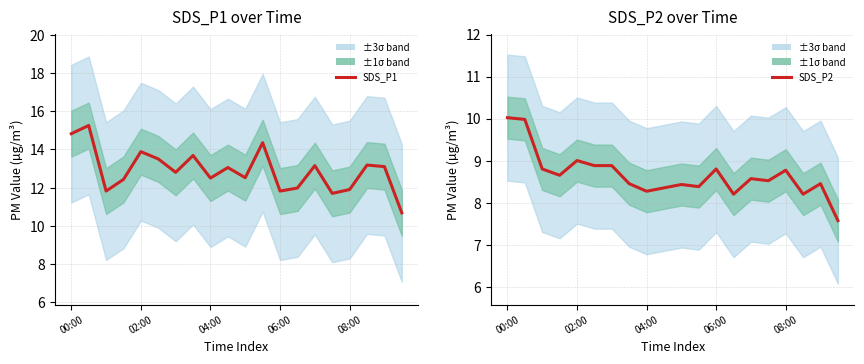

Which category has the highest value in the SDS_P2 series?

00:00